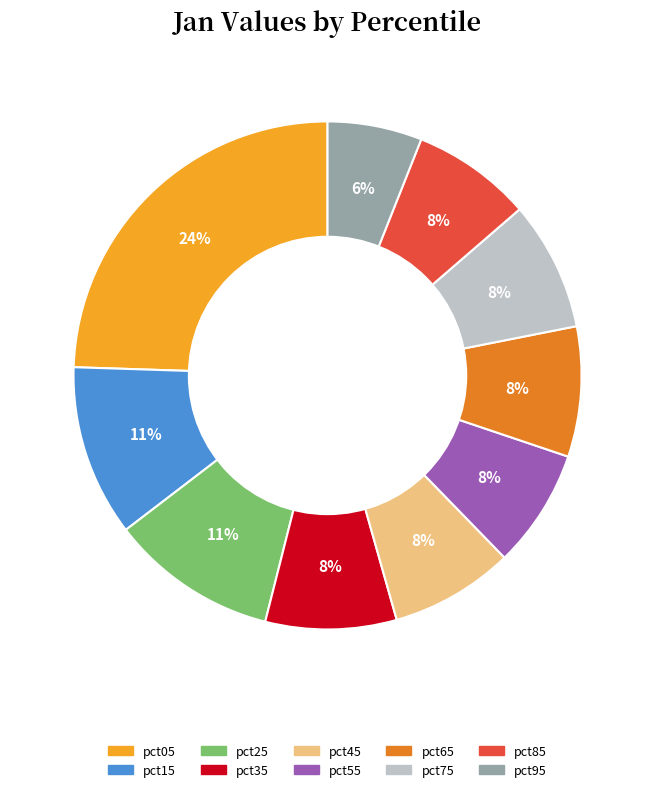

Which slice is the largest?

pct05